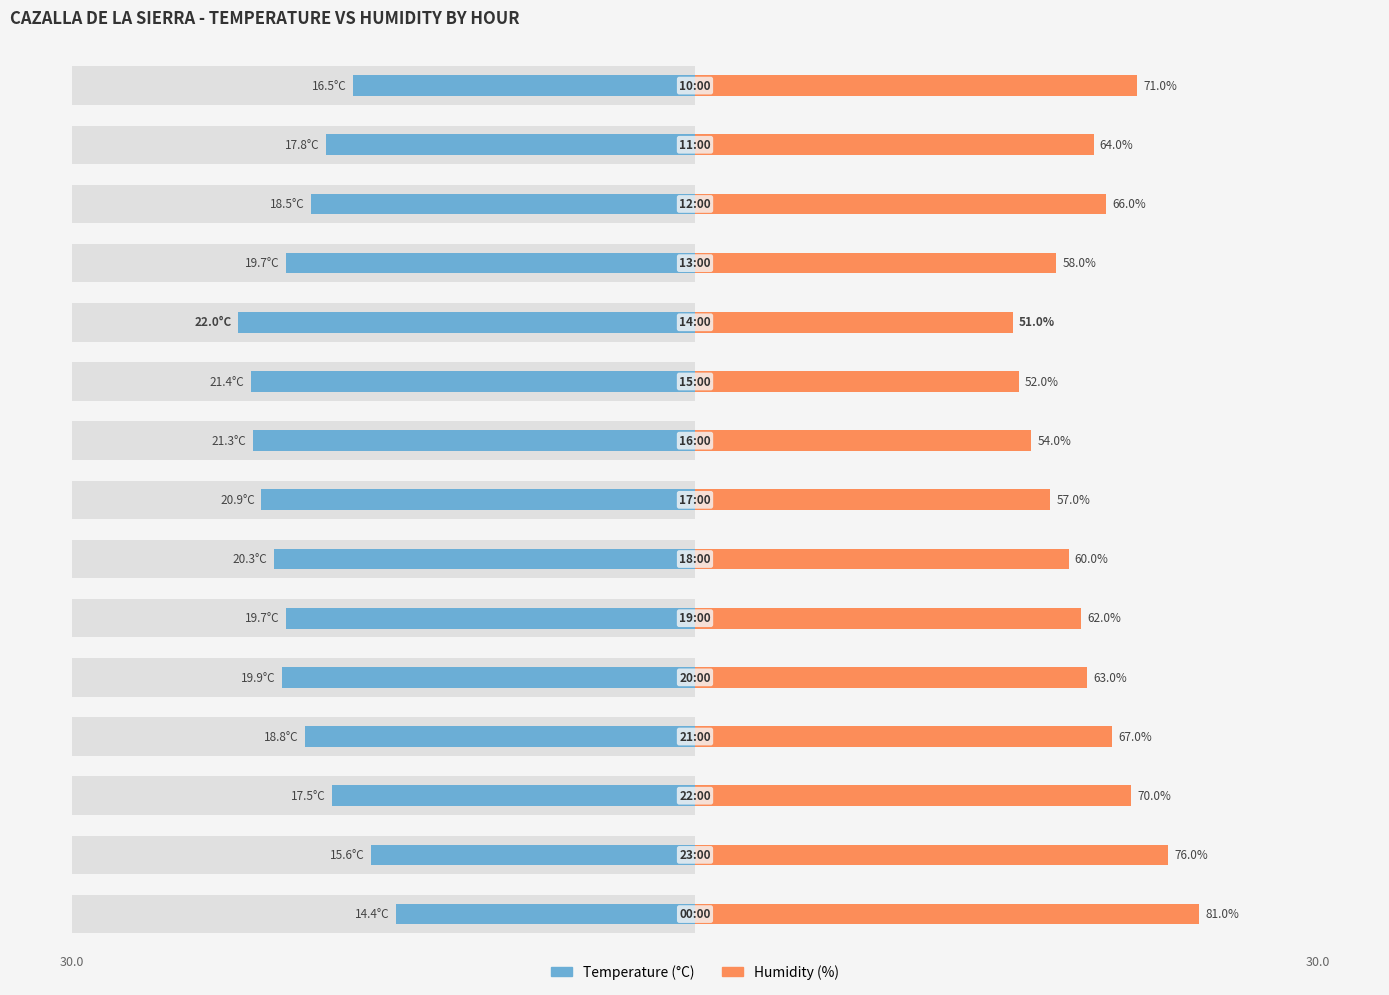

What are all the series names shown in the legend?

Temperature (C), Humidity (%)